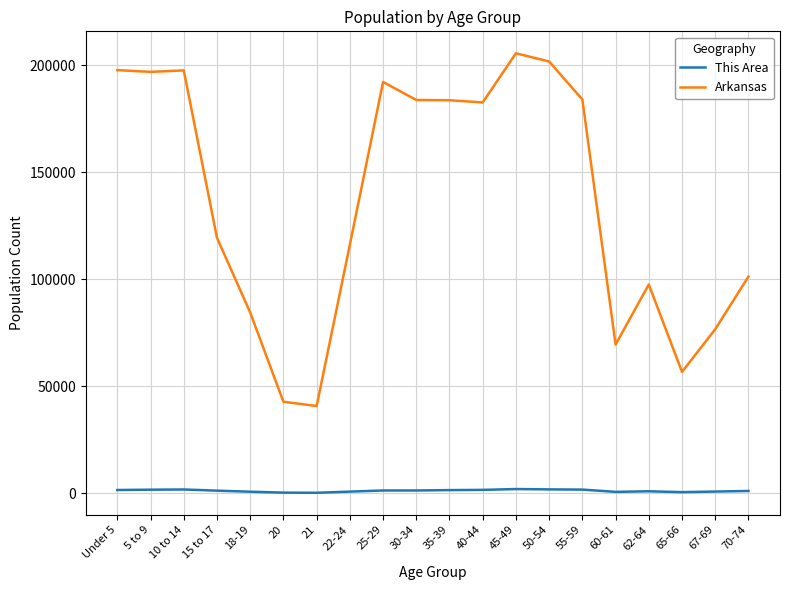

Where is Arkansas nearest to the value 123157?

15 to 17